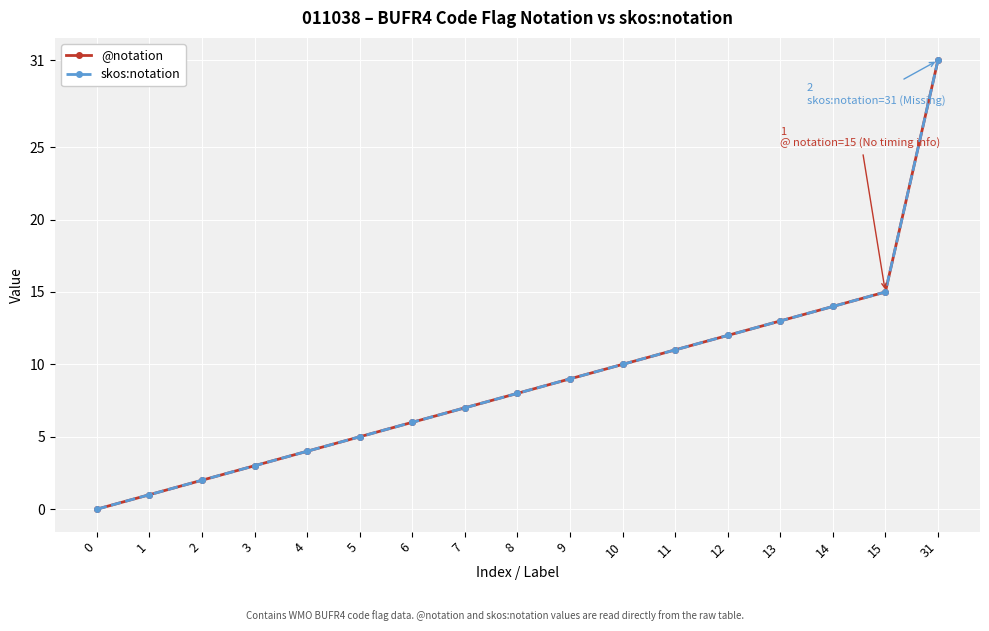

Is it true that @notation equals 13 at 13?

True